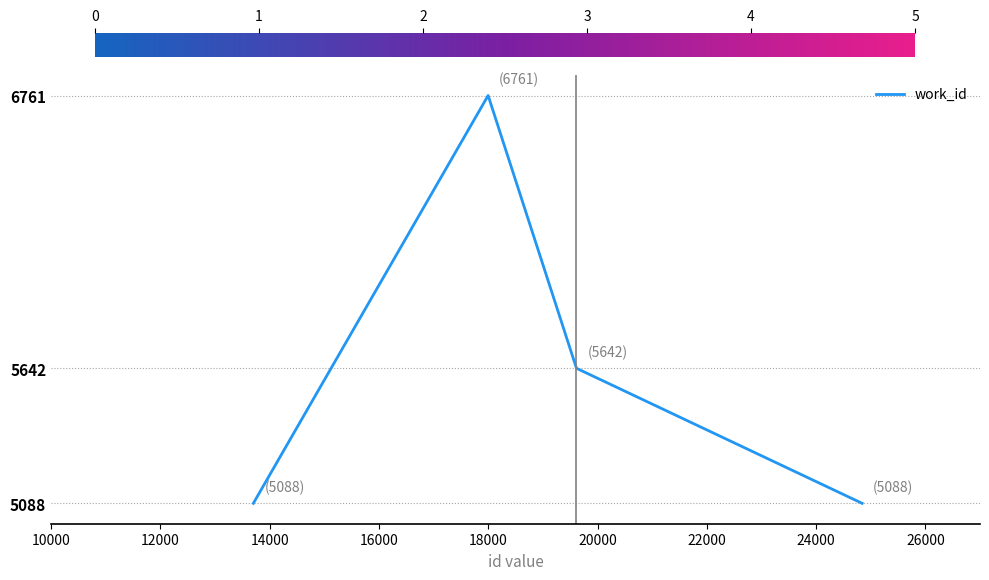

True or false: the data has more than 0 interior local peaks.

True